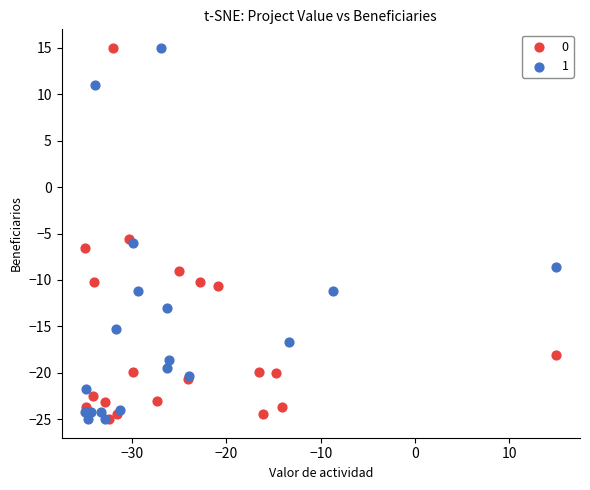

What are all the series names shown in the legend?

0, 1